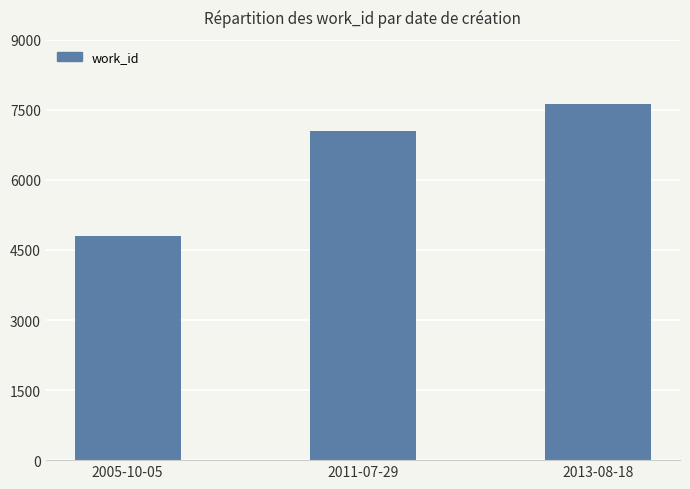

What is the ratio of the value at 2011-07-29 to the value at 2005-10-05?

1.5